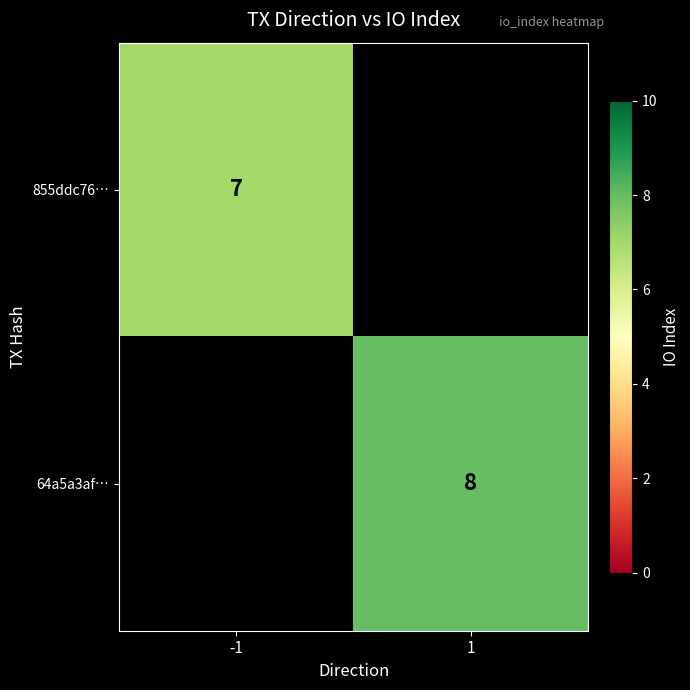

Is the value of 855ddc76… at -1 greater than the value of 64a5a3af… at 1?

No